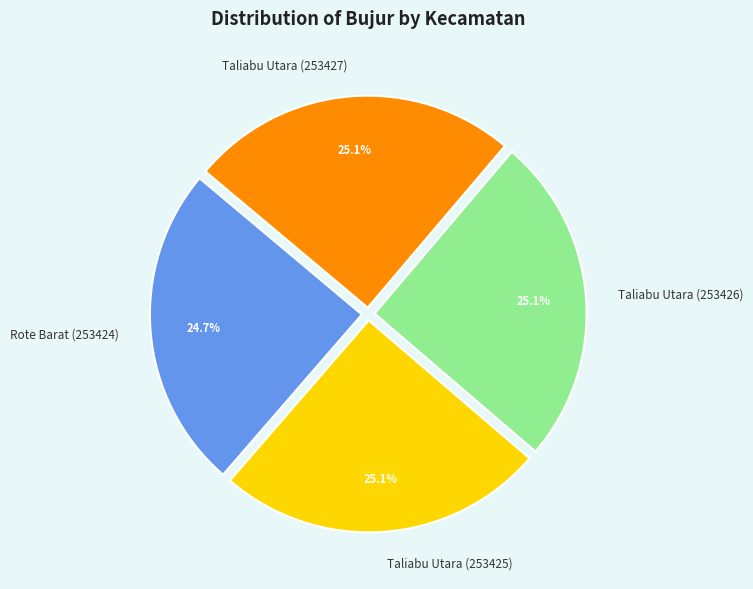

What is the total percentage of Taliabu Utara (253425) and Taliabu Utara (253426)?

50.2%